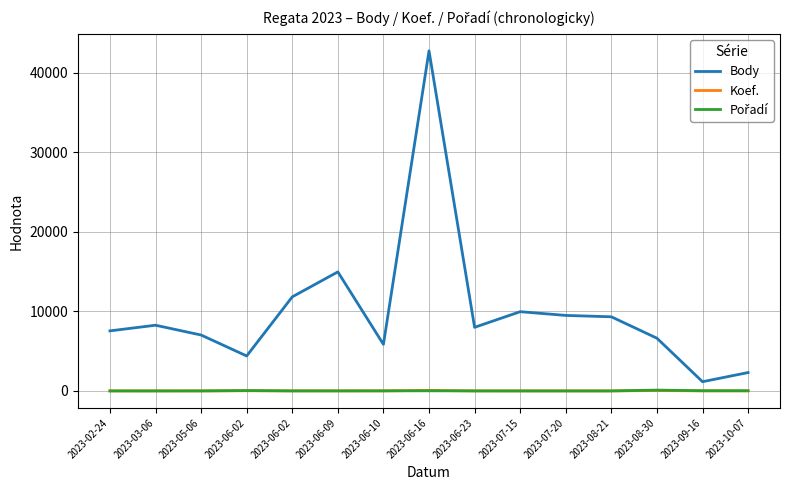

Is this an area chart (filled region under the line)?

No